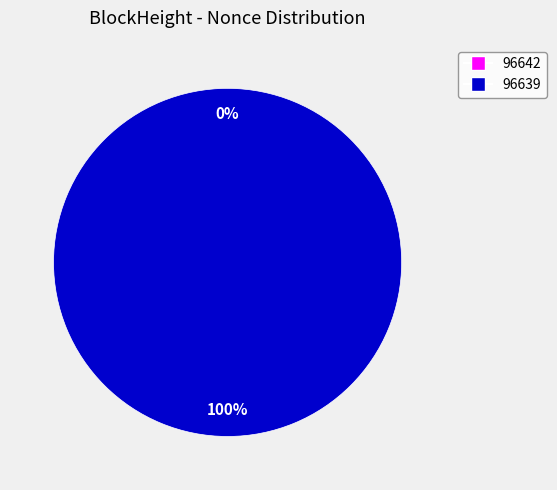

Combined, what portion of the pie is 96642 and 96639?

100.0%